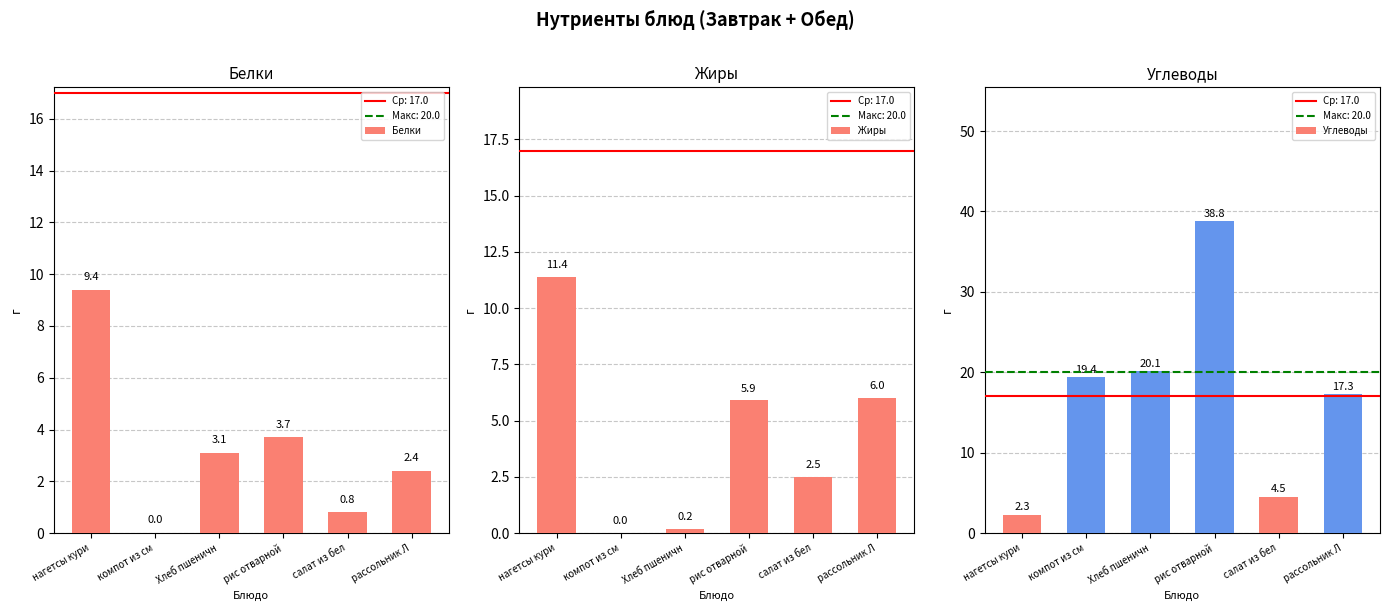

Reading left to right, transcribe all the data shown in this chart.

Белки: нагетсы кури=9.4	компот из см=0.0	Хлеб пшеничн=3.1	рис отварной=3.7	салат из бел=0.8	рассольник Л=2.4
Жиры: нагетсы кури=11.4	компот из см=0.0	Хлеб пшеничн=0.2	рис отварной=5.9	салат из бел=2.5	рассольник Л=6.0
Углеводы: нагетсы кури=2.3	компот из см=19.4	Хлеб пшеничн=20.1	рис отварной=38.8	салат из бел=4.5	рассольник Л=17.3